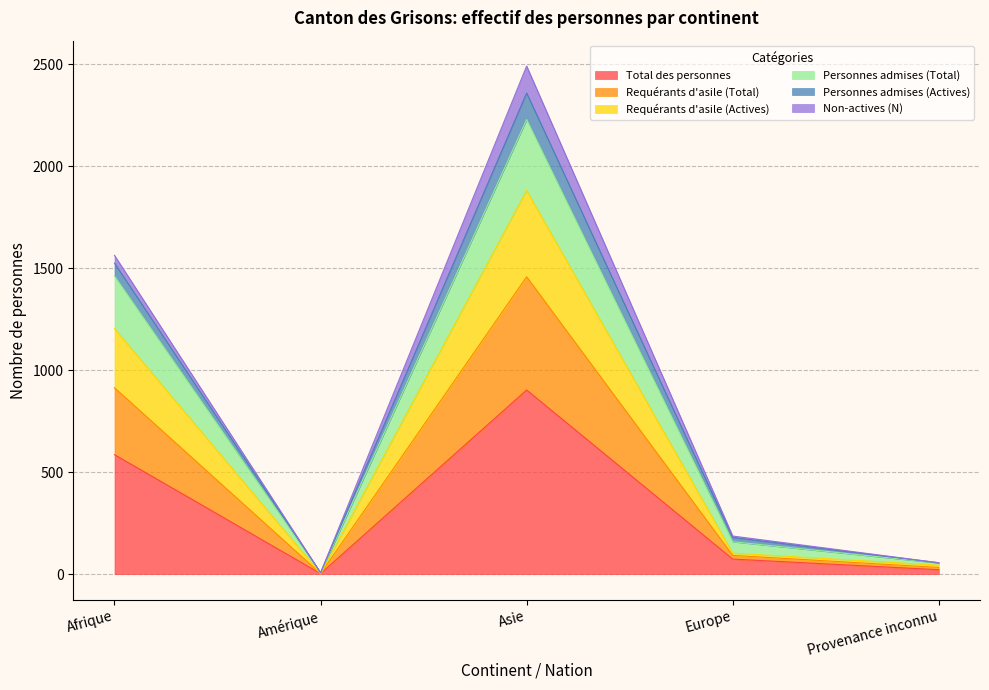

What is the minimum value for Personnes admises (Actives)?

7